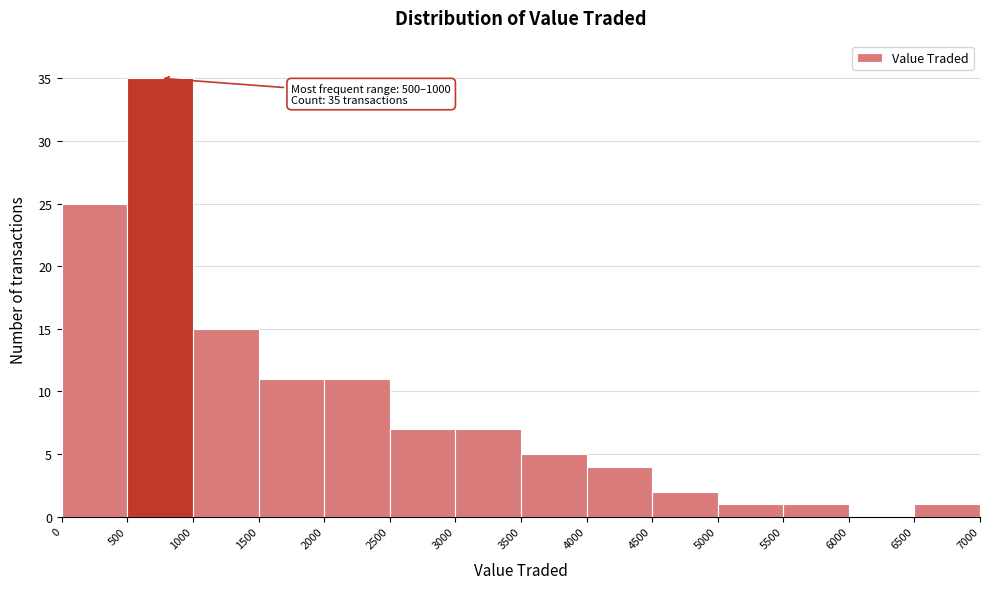

Which range on the x-axis has the tallest bar?

500 to 1000